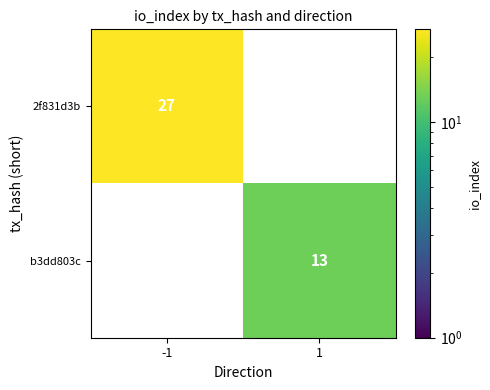

The b3dd803c series shows 6 at 1. True or false?

False